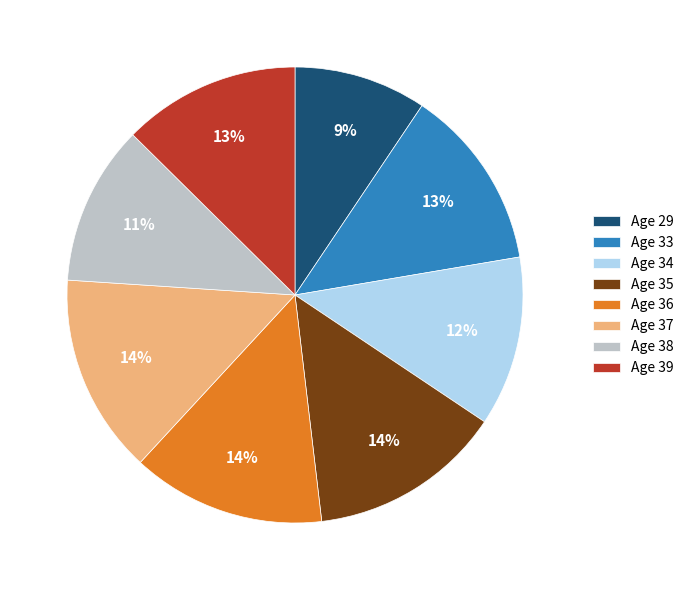

To the nearest percent, what is the difference between the largest and smallest slice percentages?

5%